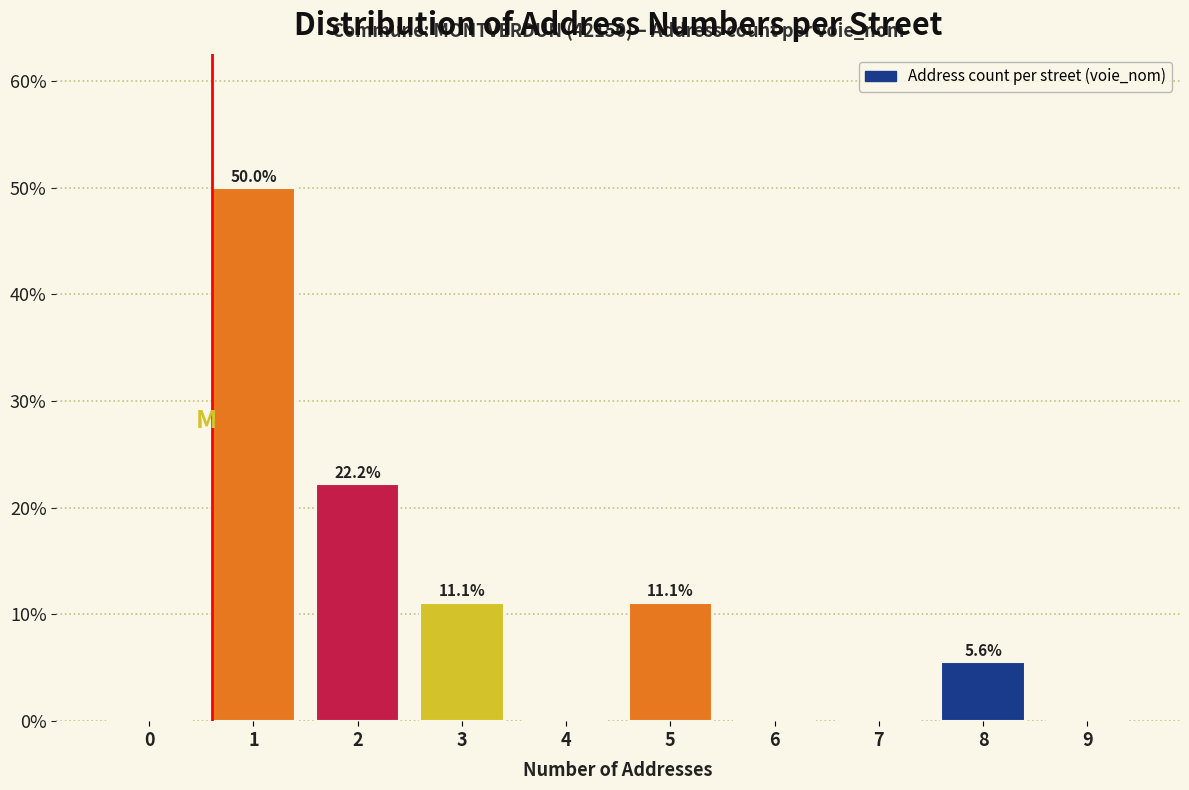

Reading left to right, extract all data points from this chart.

0=0.0	1=50.0	2=22.2	3=11.1	4=0.0	5=11.1	6=0.0	7=0.0	8=5.6	9=0.0